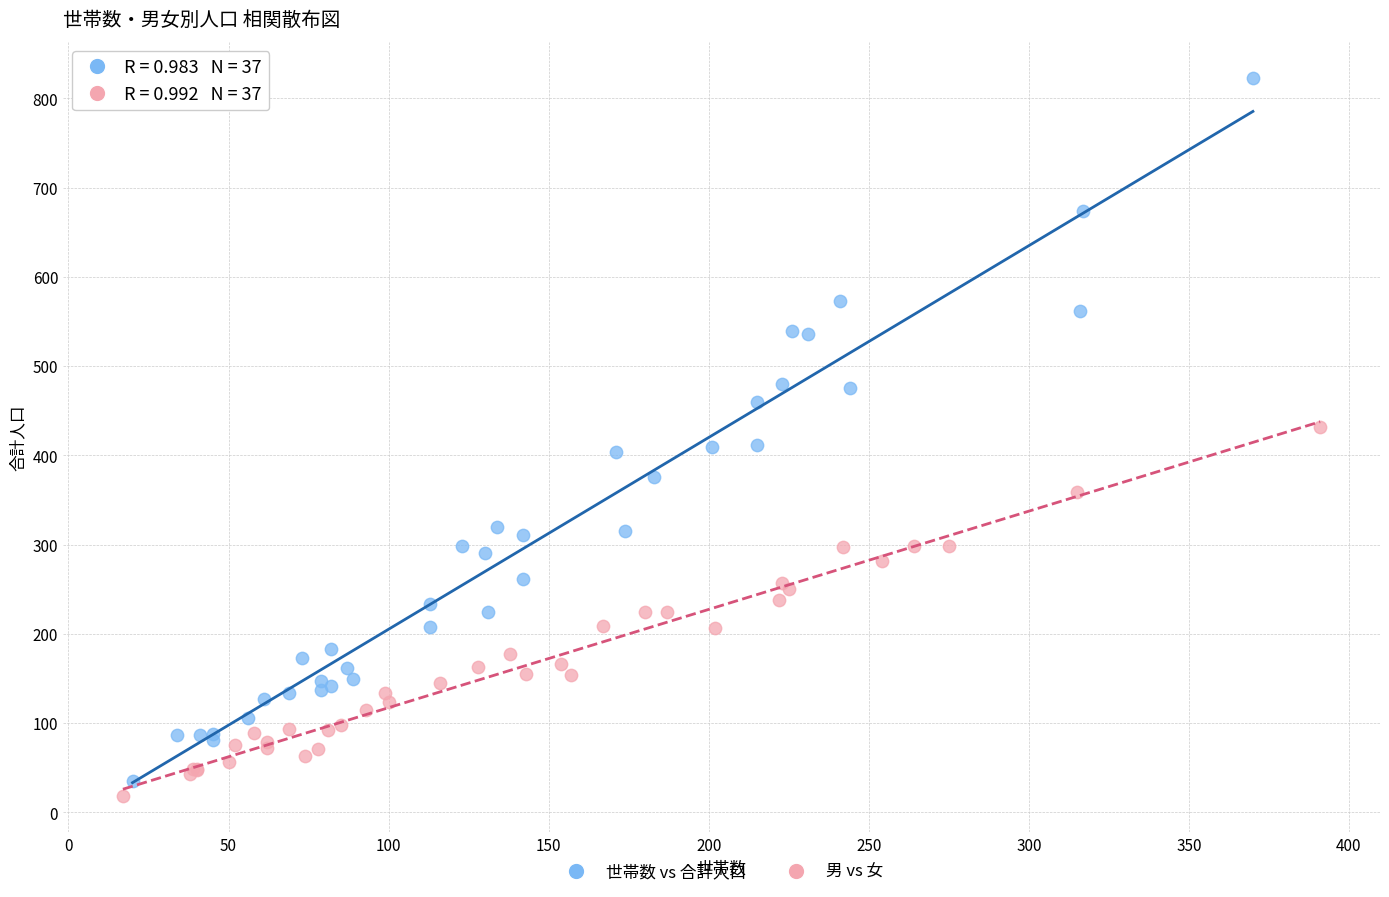

Which series reaches the maximum Y coordinate?

世帯数 vs 合計人口